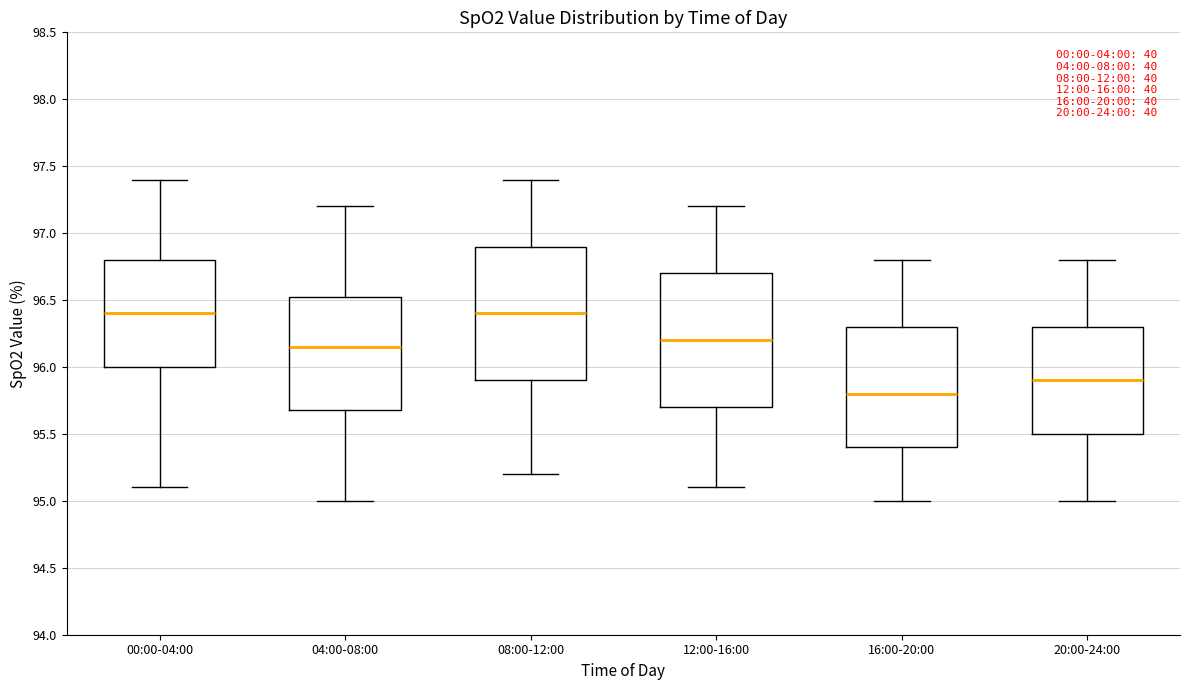

Reading left to right, read every box against the y-axis: the position of its median line, the range the box covers, and the ends of its whiskers. The values are not printed on the chart, so give them approximately, as read against the axis.

00:00-04:00: median 96.40, box 96.00 to 96.80, whiskers 95.10 to 97.40
04:00-08:00: median 96.15, box 95.70 to 96.55, whiskers 95.00 to 97.20
08:00-12:00: median 96.40, box 95.90 to 96.90, whiskers 95.20 to 97.40
12:00-16:00: median 96.20, box 95.70 to 96.70, whiskers 95.10 to 97.20
16:00-20:00: median 95.80, box 95.40 to 96.30, whiskers 95.00 to 96.80
20:00-24:00: median 95.90, box 95.50 to 96.30, whiskers 95.00 to 96.80